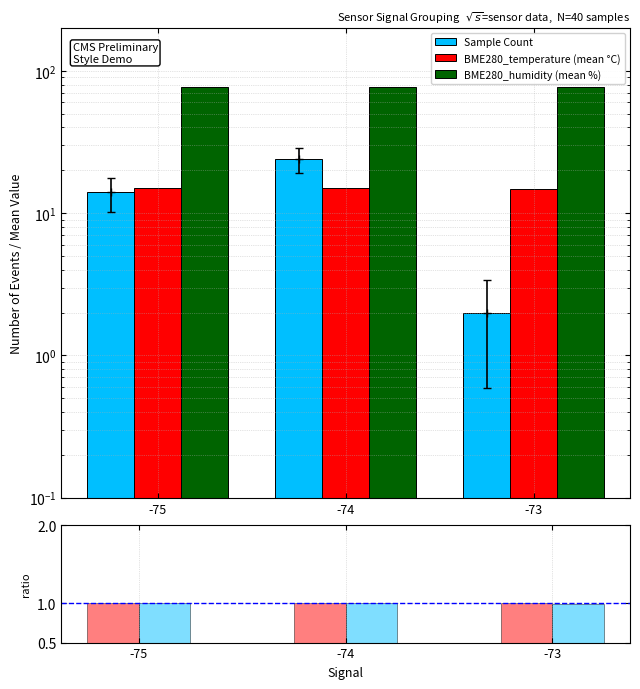

The BME280_humidity (mean %) series shows 128.9 at -73. True or false?

False